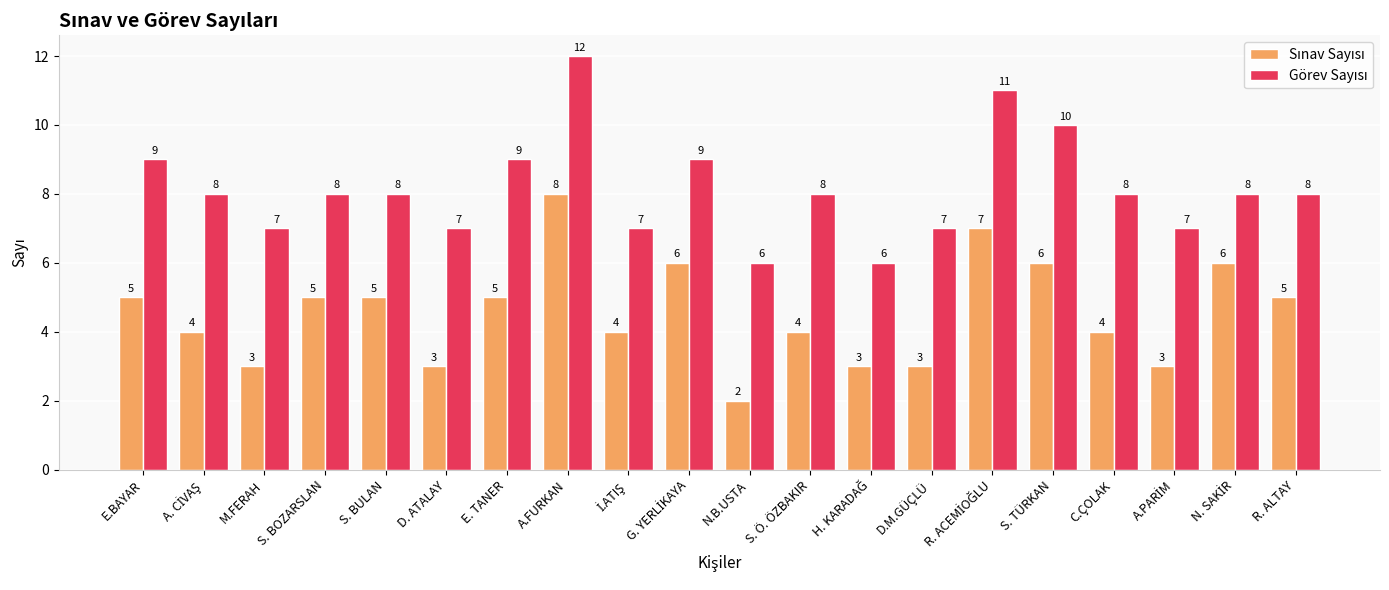

At which category is the sum across all series the highest?

A.FURKAN